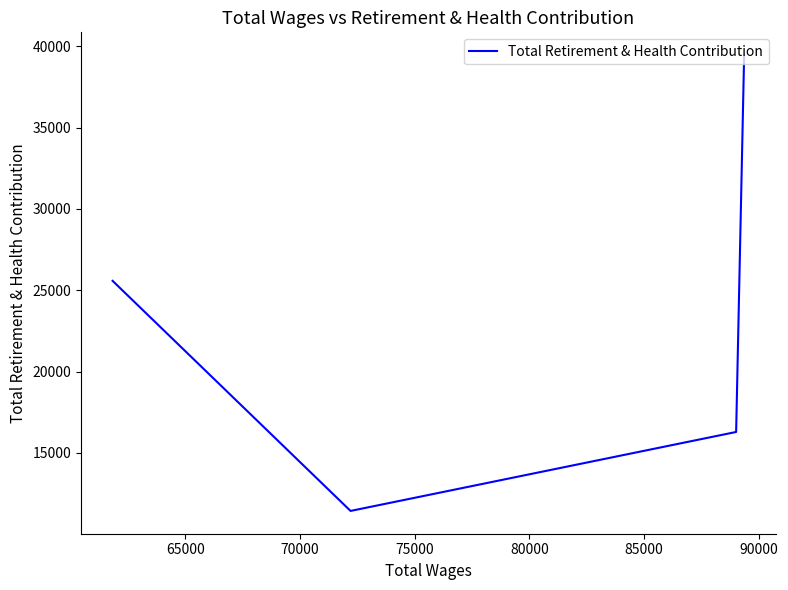

Count the values in the range 16280 to 39464.

3